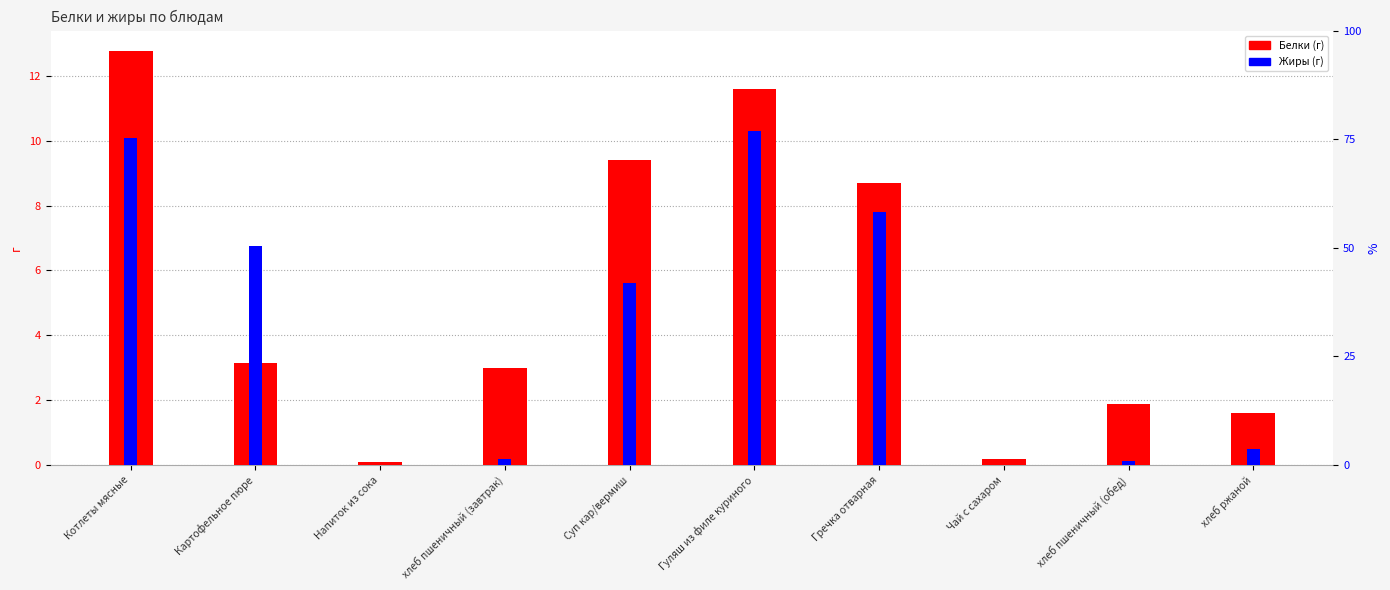

Rank the series by their maximum value, from highest to lowest.

Белки (г), Жиры (г)